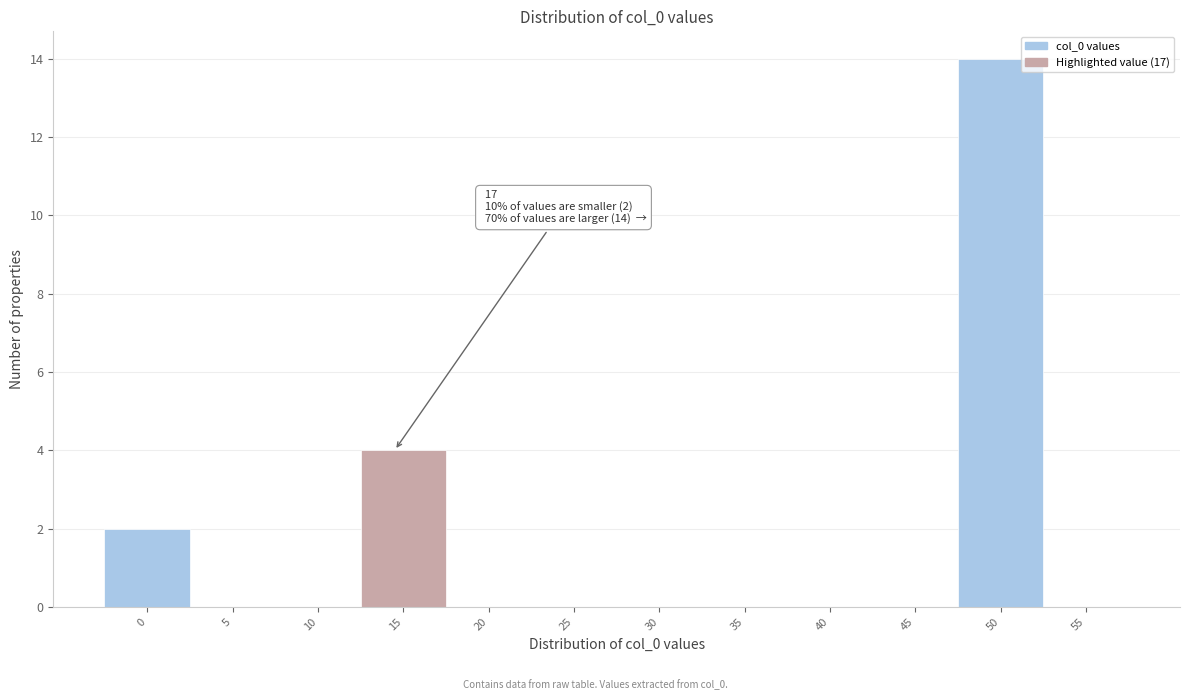

Reading right to left, list all the values displayed in this chart.

55=0	50=14	45=0	40=0	35=0	30=0	25=0	20=0	15=4	10=0	5=0	0=2